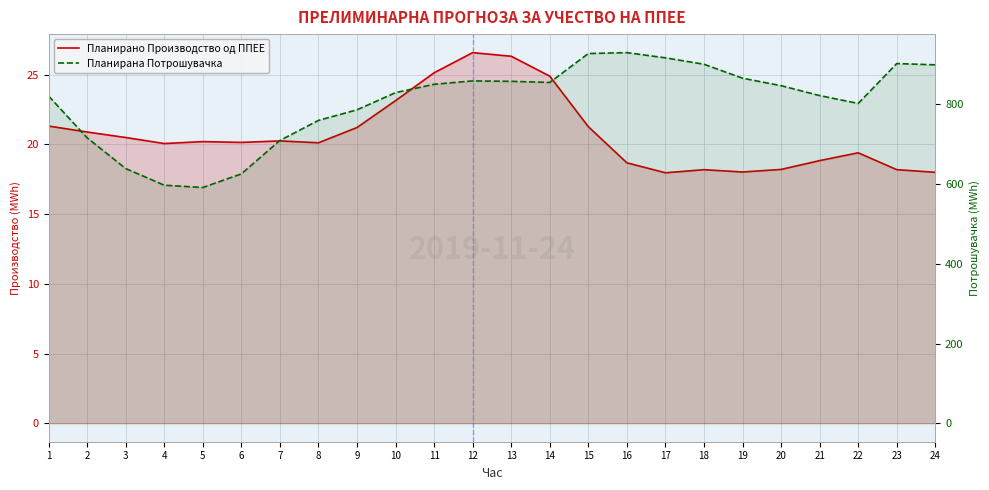

True or false: Планирано Производство од ППЕЕ and Планирана Потрошувачка intersect in this chart.

False